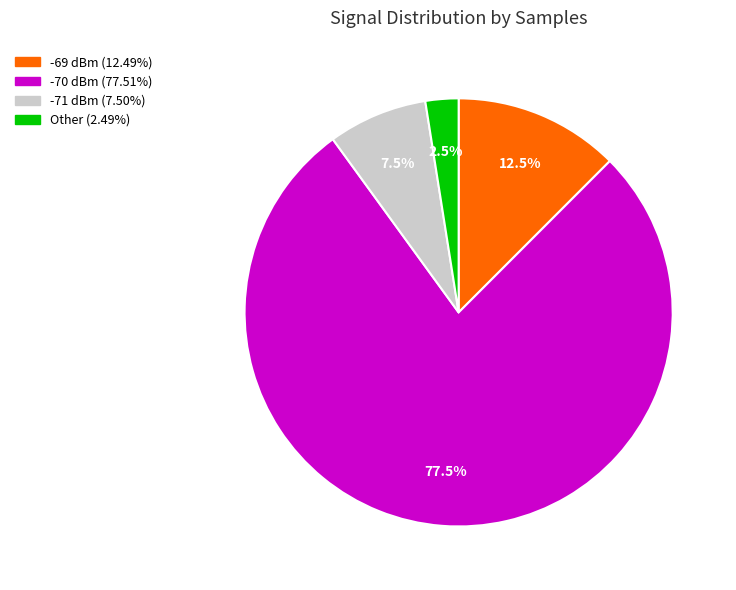

Does any single category account for the majority?

Yes